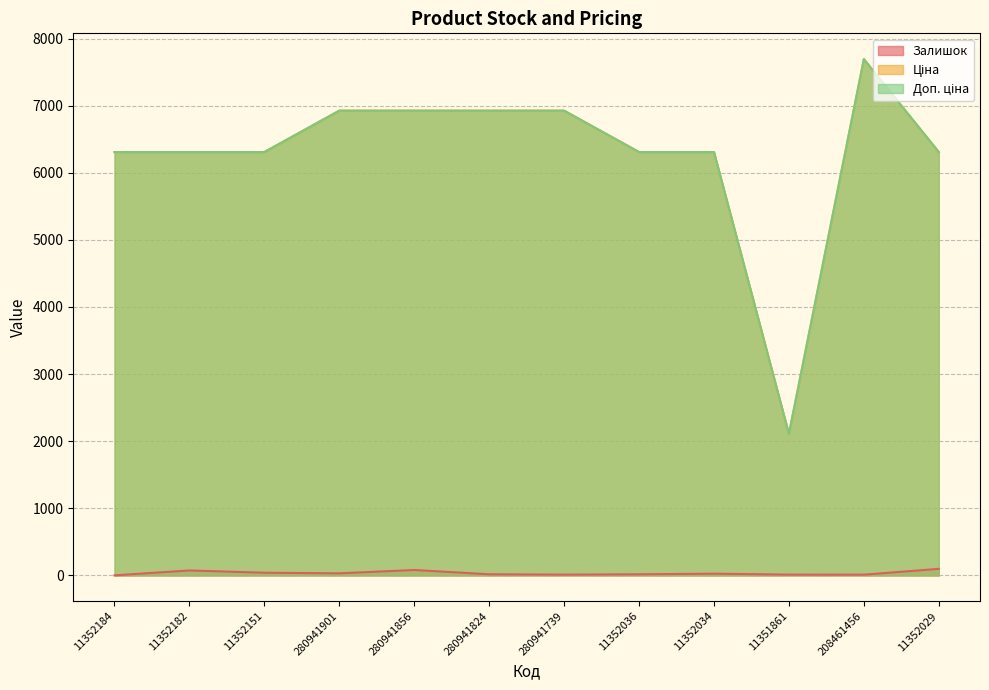

Which series has the largest total across all categories?

Ціна